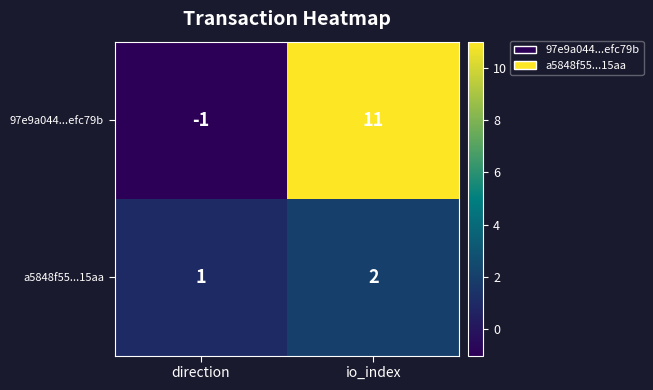

How many positive values does the 97e9a044...efc79b series have?

1